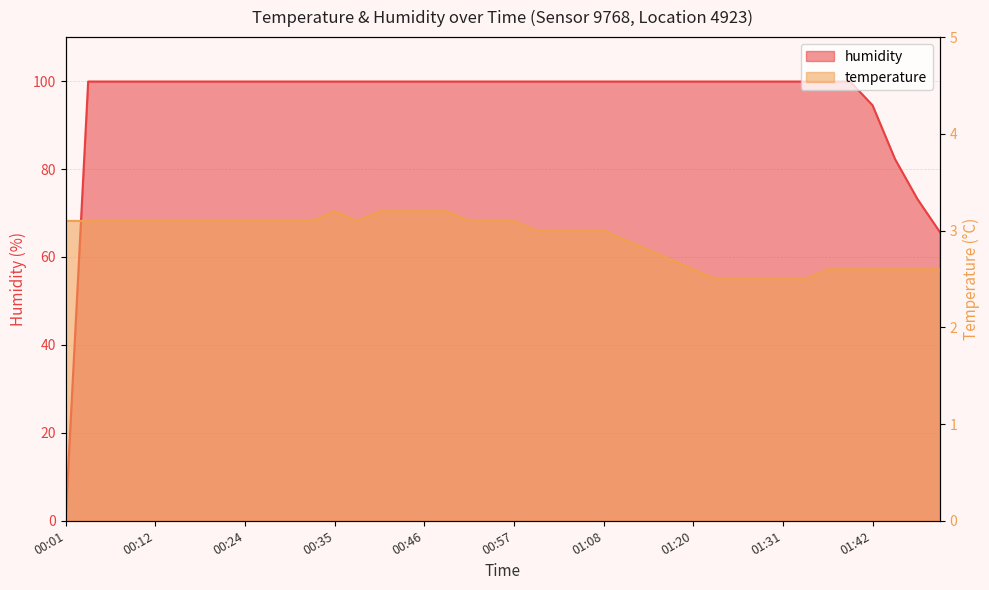

What is the total value across all series at 00:15?

103.0